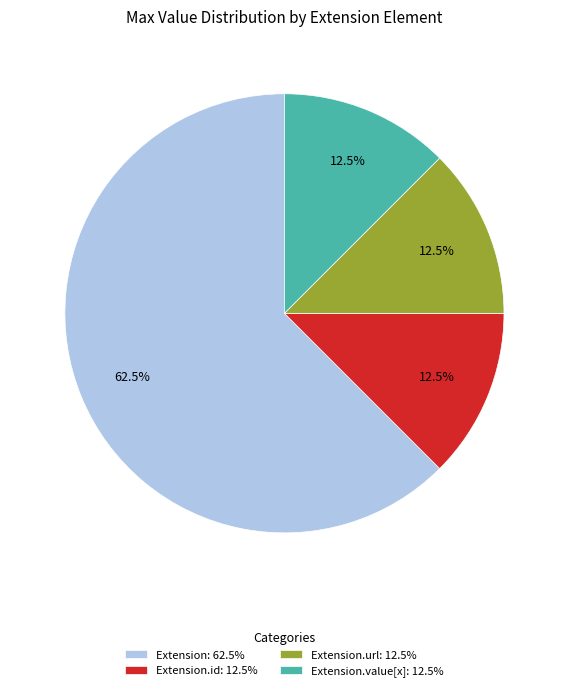

Which slice is the largest?

Extension: 62.5%